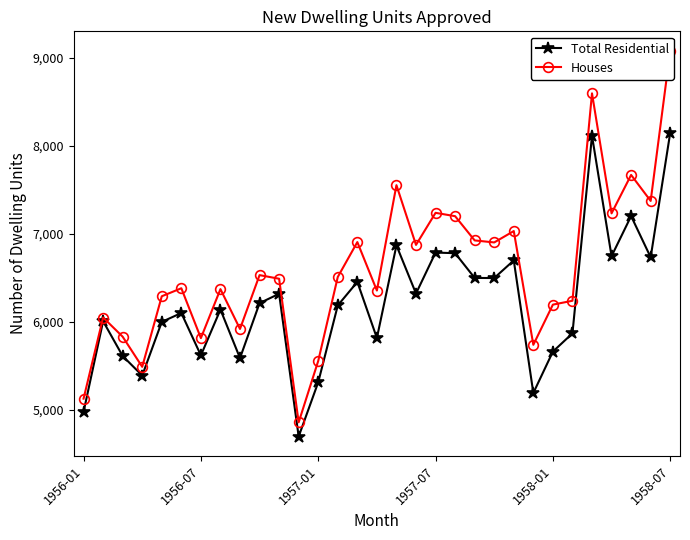

Which series has the widest spread of values?

Houses